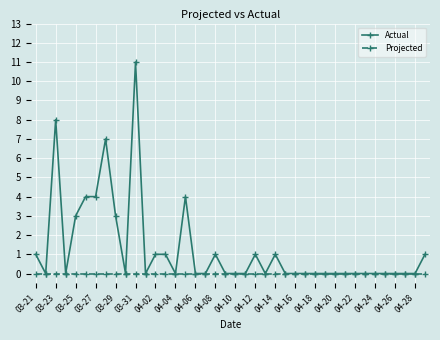

True or false: Actual has more than 2 interior local peaks.

True